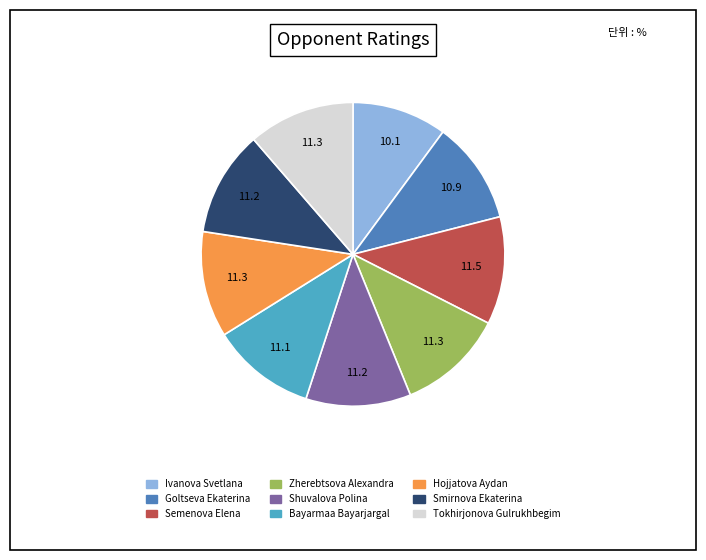

What is the ratio of the value at Ivanova Svetlana to the value at Smirnova Ekaterina?

0.9